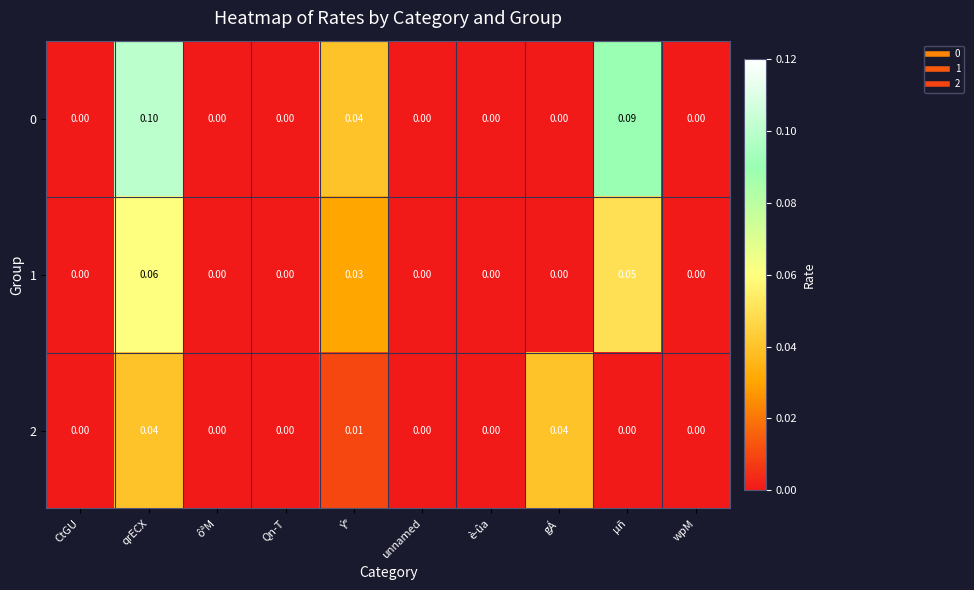

How many series are shown in this chart?

3